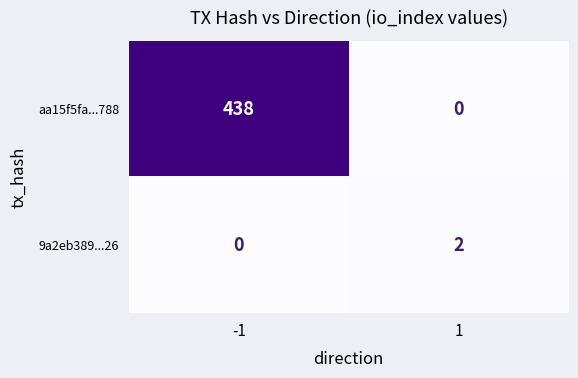

Reading left to right, what are all the values shown in this chart?

aa15f5fa...788: 438	0
9a2eb389...26: 0	2